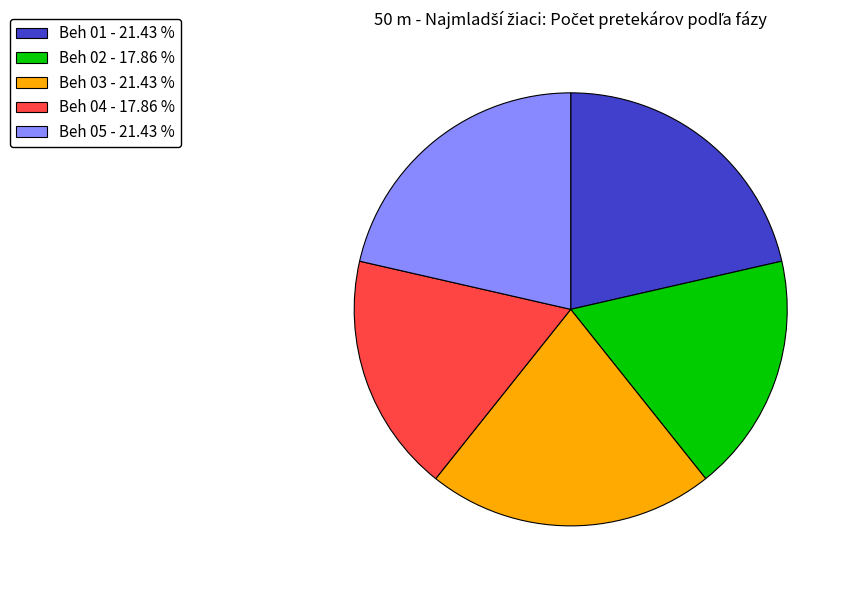

Between Beh 02 and Beh 03, which is larger?

Beh 03